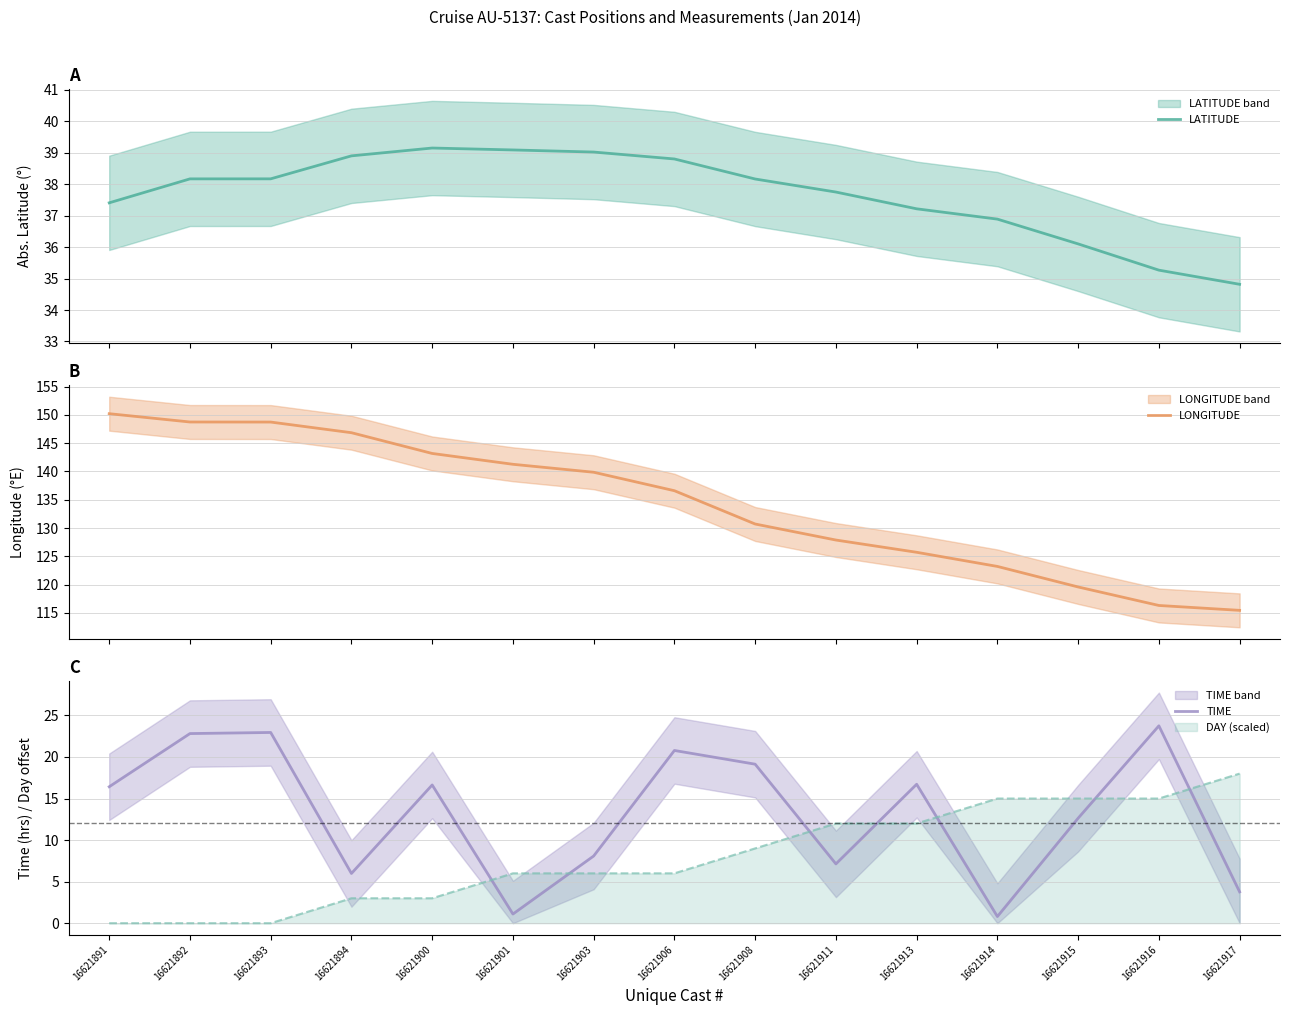

Reading left to right, extract all data points from this chart.

LATITUDE: 16621891=37.4	16621892=38.2	16621893=38.2	16621894=38.9	16621900=39.2	16621901=39.1	16621903=39.0	16621906=38.8	16621908=38.2	16621911=37.8	16621913=37.2	16621914=36.9	16621915=36.1	16621916=35.3	16621917=34.8
LONGITUDE: 16621891=150.2	16621892=148.8	16621893=148.7	16621894=146.9	16621900=143.2	16621901=141.3	16621903=139.9	16621906=136.6	16621908=130.7	16621911=127.9	16621913=125.7	16621914=123.2	16621915=119.6	16621916=116.3	16621917=115.5
TIME: 16621891=16.4	16621892=22.8	16621893=22.9	16621894=6.0	16621900=16.6	16621901=1.1	16621903=8.1	16621906=20.8	16621908=19.1	16621911=7.1	16621913=16.7	16621914=0.8	16621915=12.6	16621916=23.8	16621917=3.8